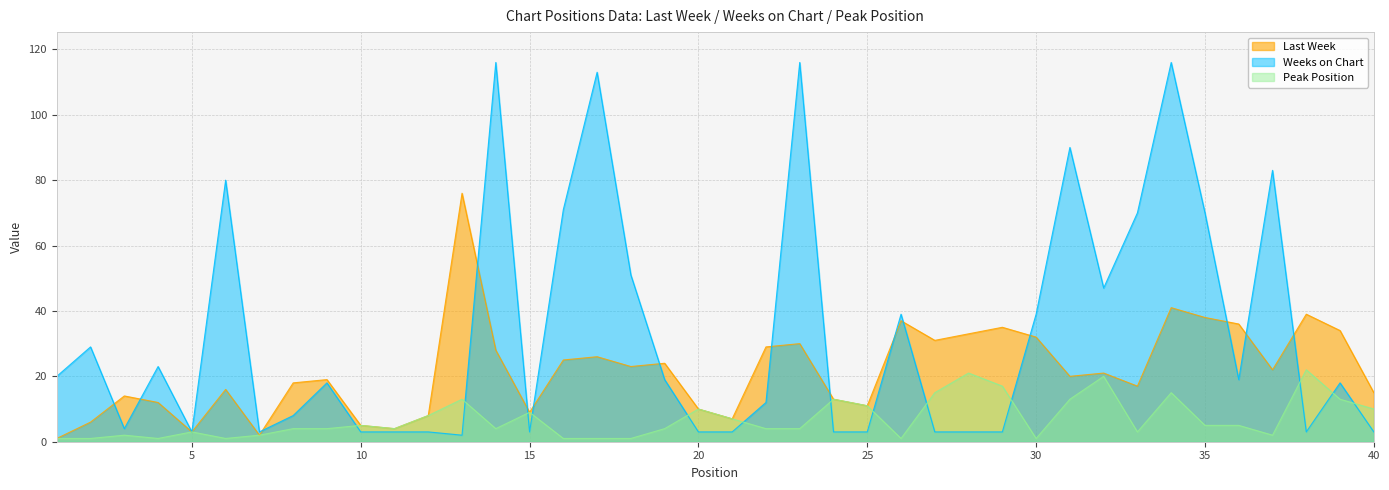

At which category does Peak Position reach its first local valley?

4